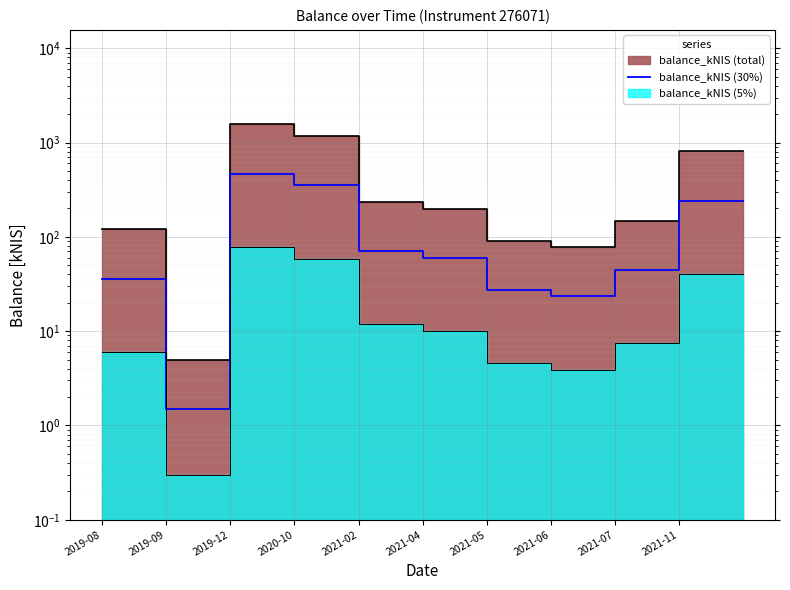

True or false: the data shows 208.0 at 2020-10.

False